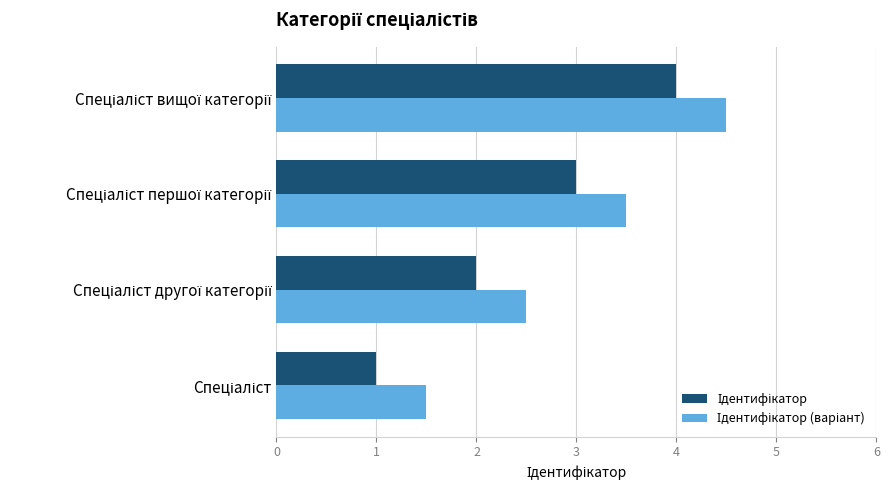

What is the value of the Ідентифікатор bar at the 2nd from the left?

2.0